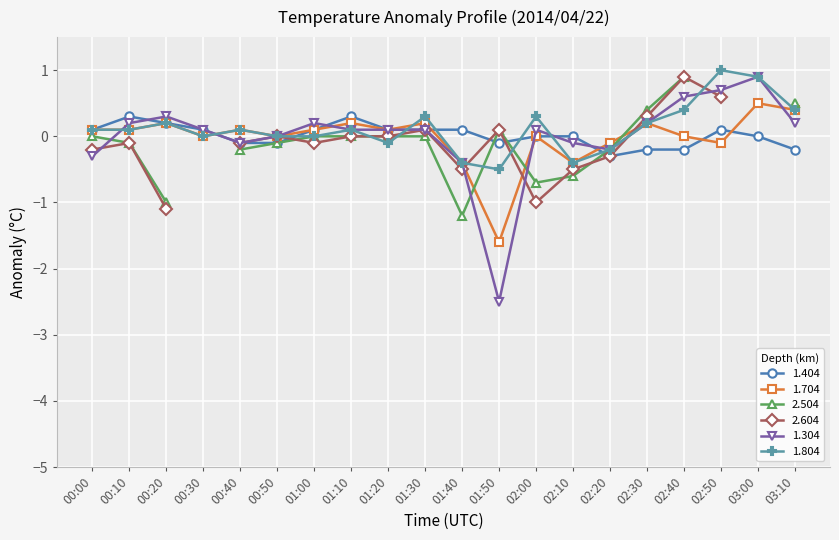

What is the sum of all 1.704 values?

-0.4